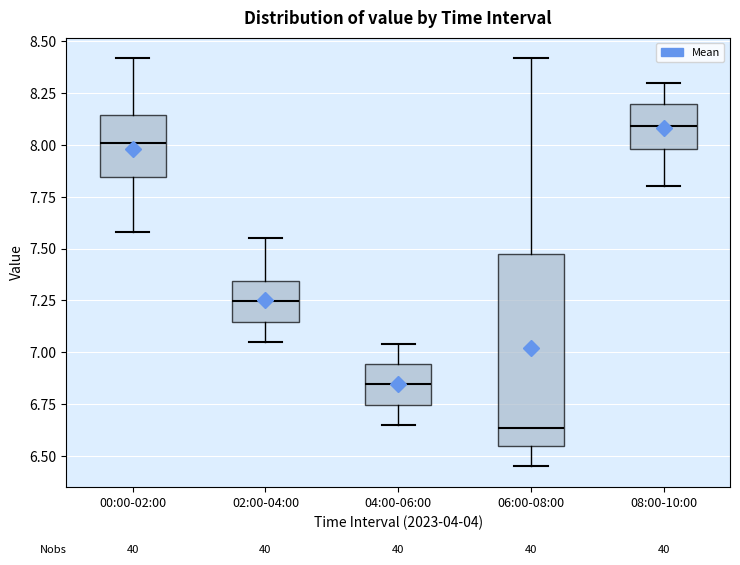

Which box's median line is the lowest?

06:00-08:00